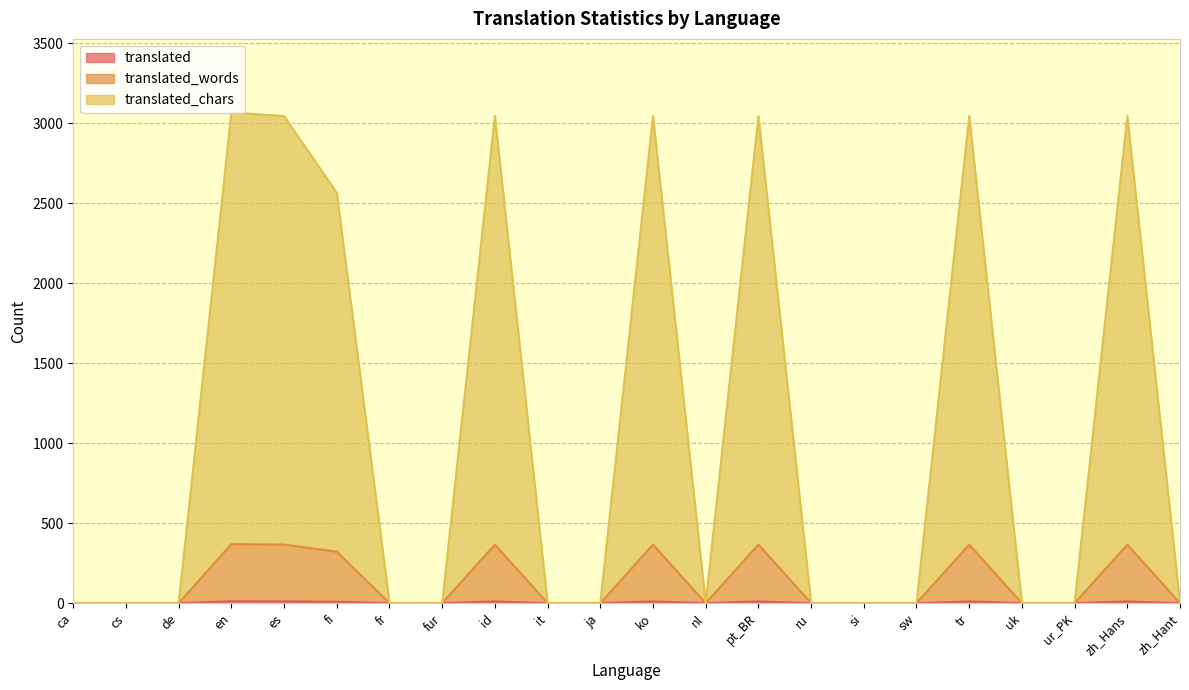

Which series has the widest spread of values?

translated_chars